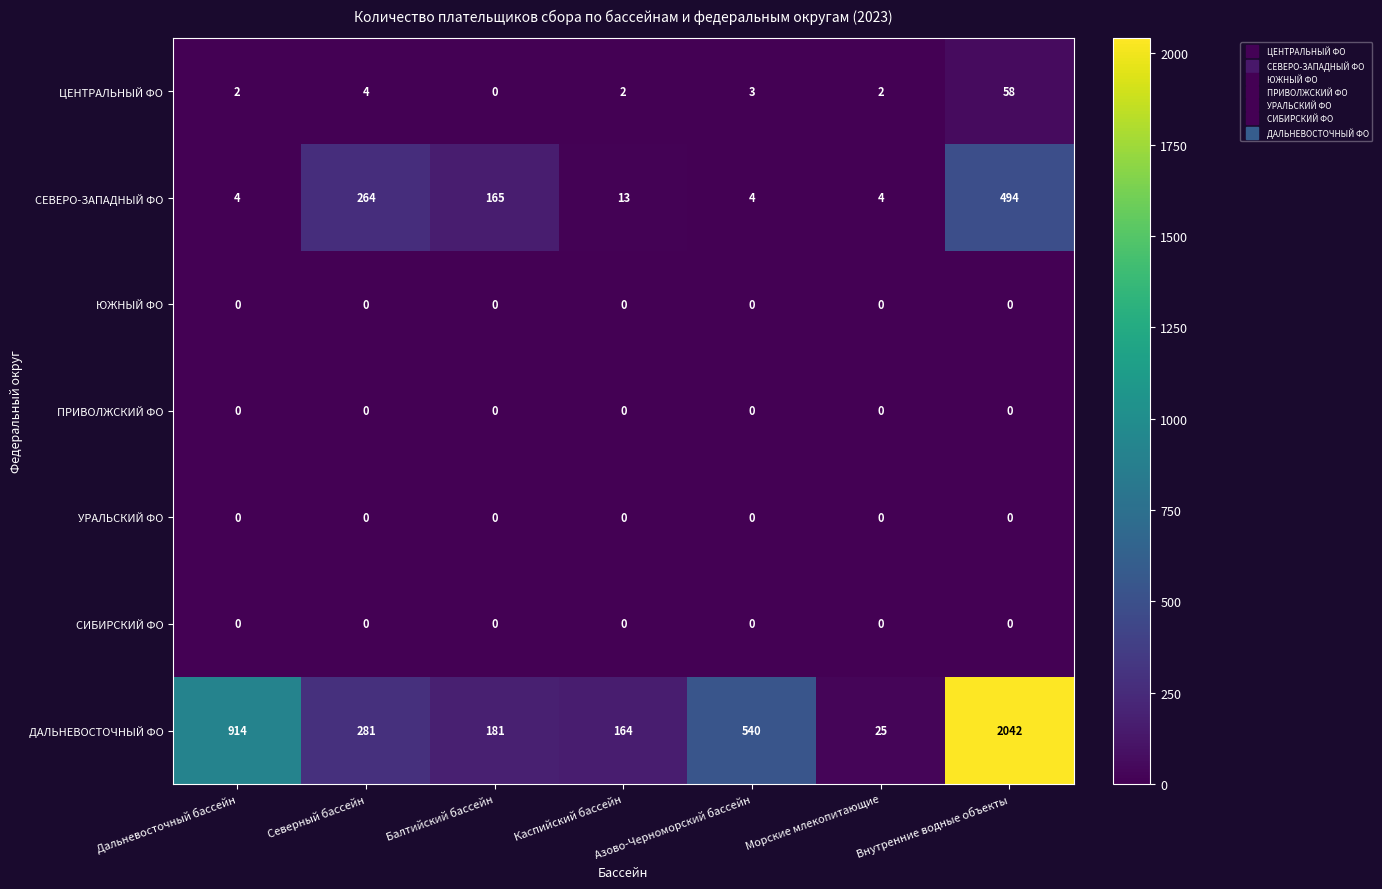

Which label corresponds to the largest value in the chart?

Внутренние водные объекты